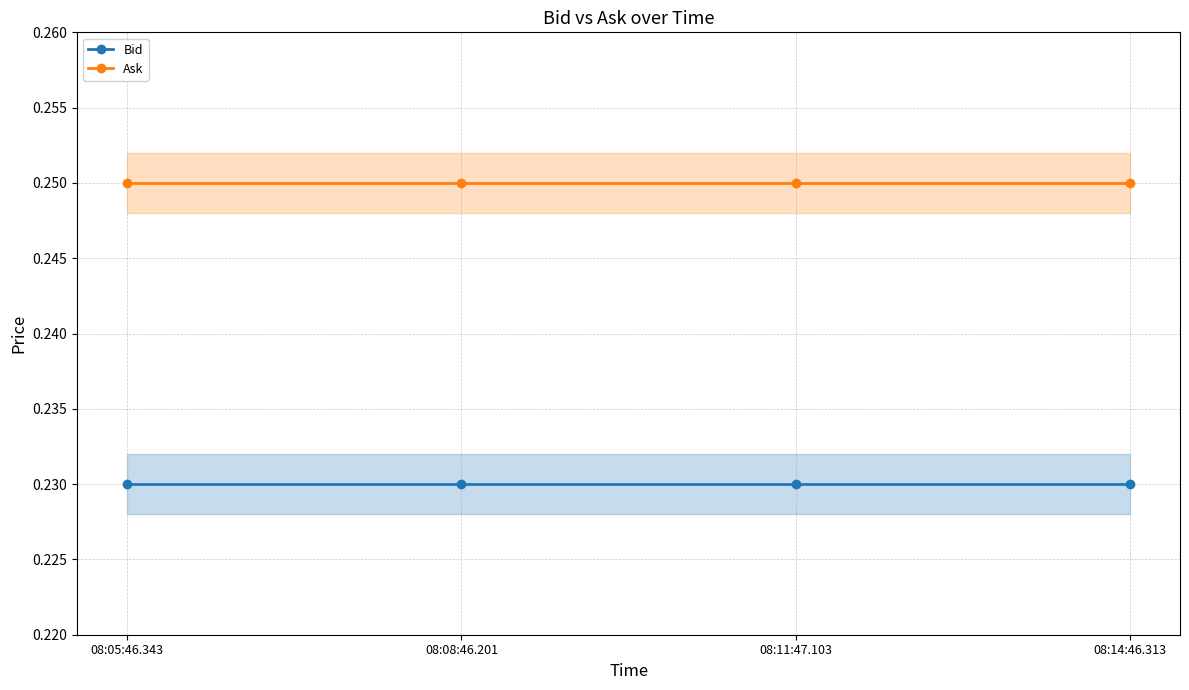

What is the label of the 4th point from the left?

08:14:46.313